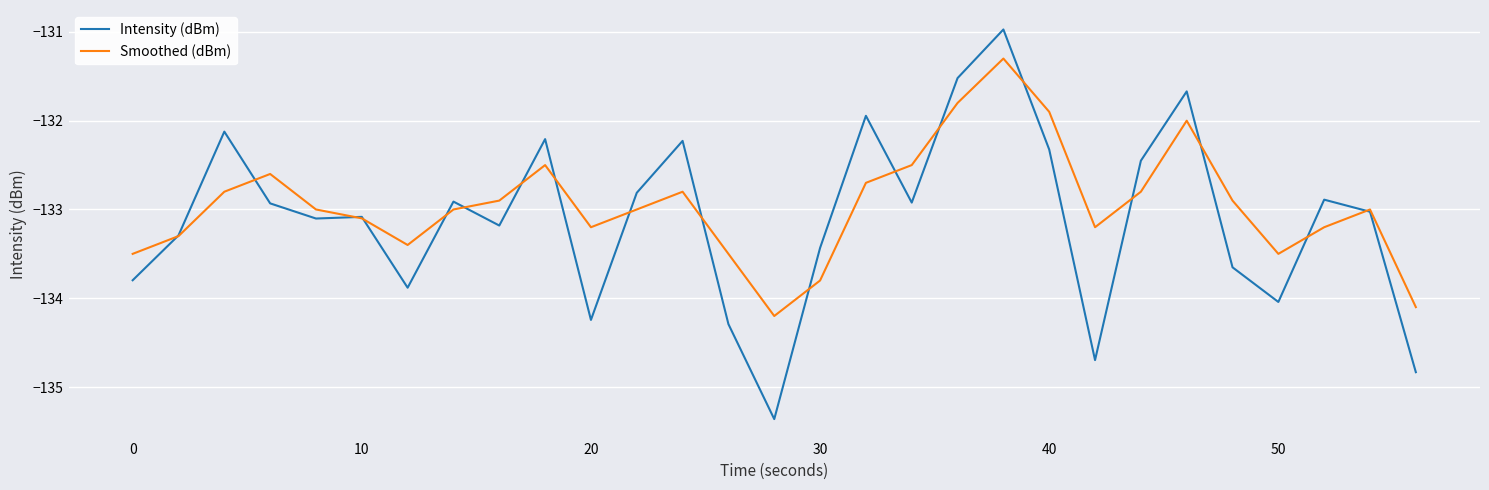

Rank the series by their maximum value, from highest to lowest.

Intensity (dBm), Smoothed (dBm)